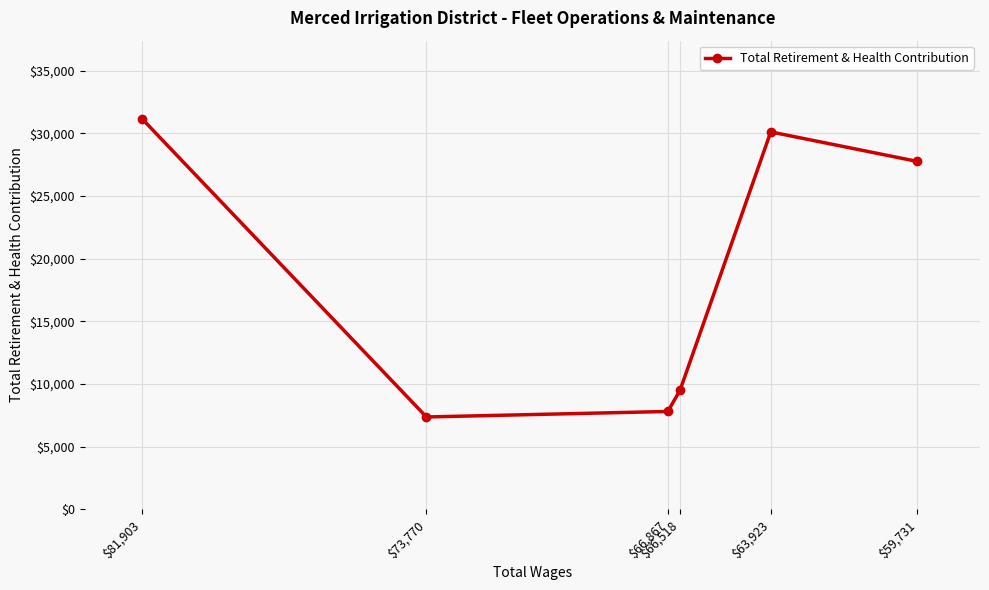

Rank the categories by value from lowest to highest.

$73,770, $66,867, $66,518, $59,731, $63,923, $81,903